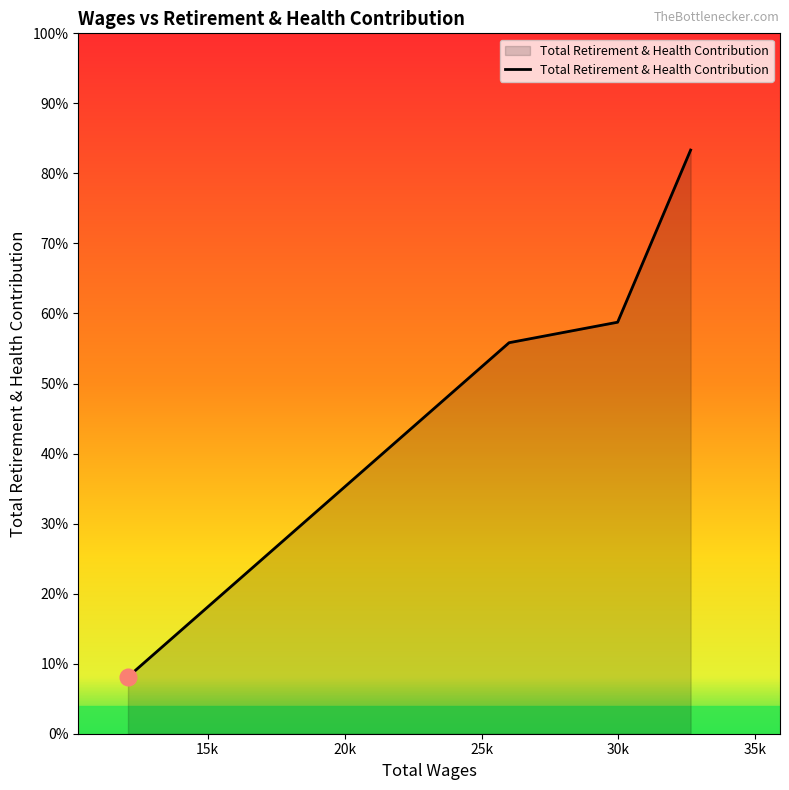

Is this an area chart (filled region under the line)?

Yes